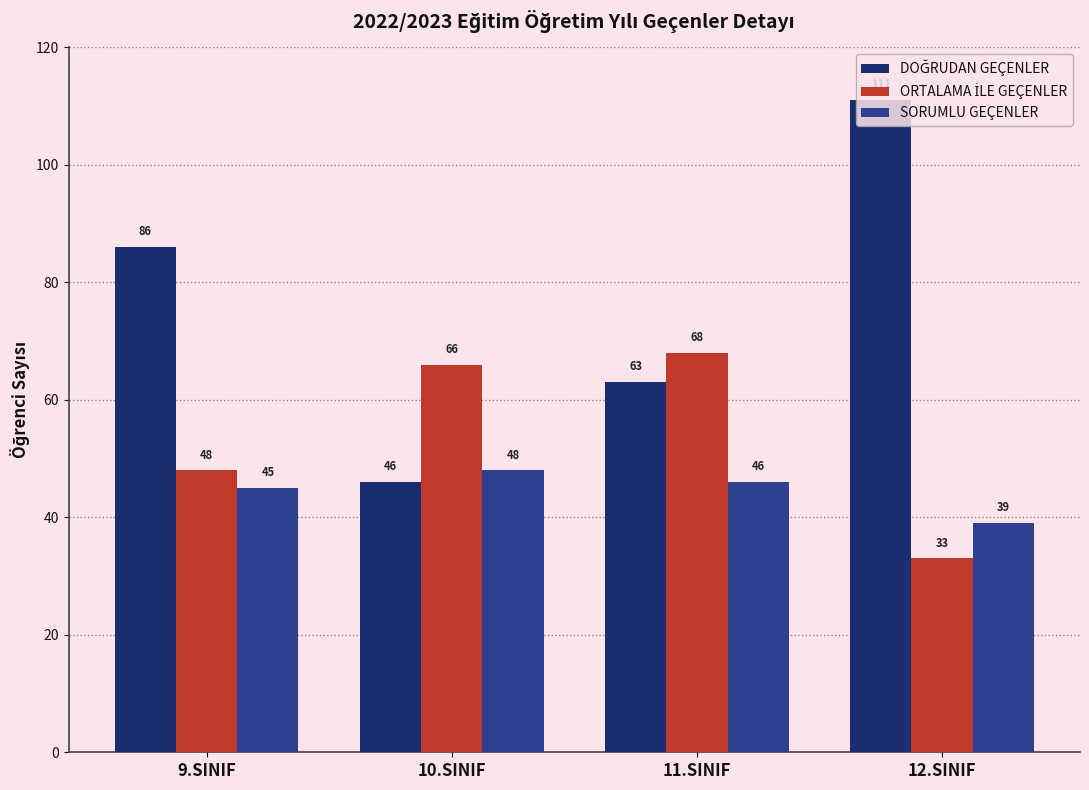

What is the smallest value displayed?

33